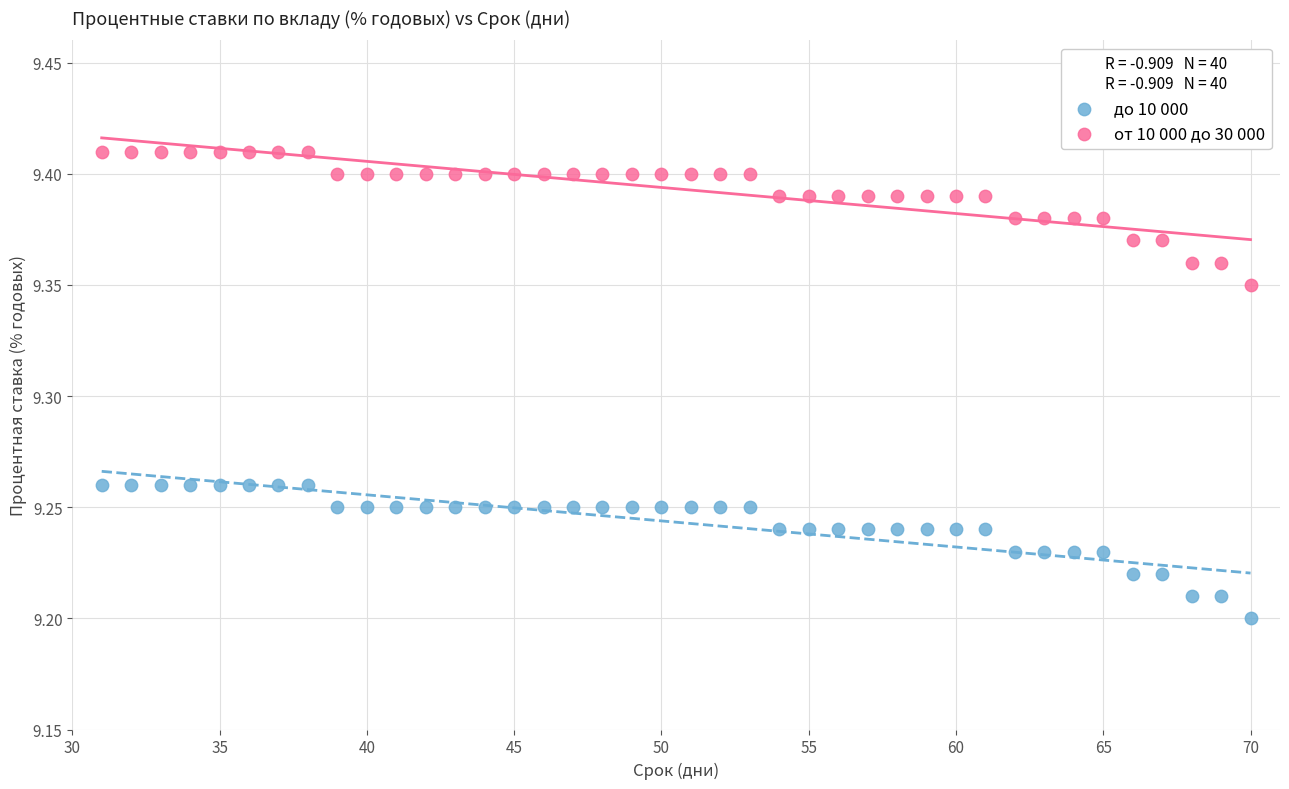

What is the X range (max minus min) for the scatter plot?

39.0